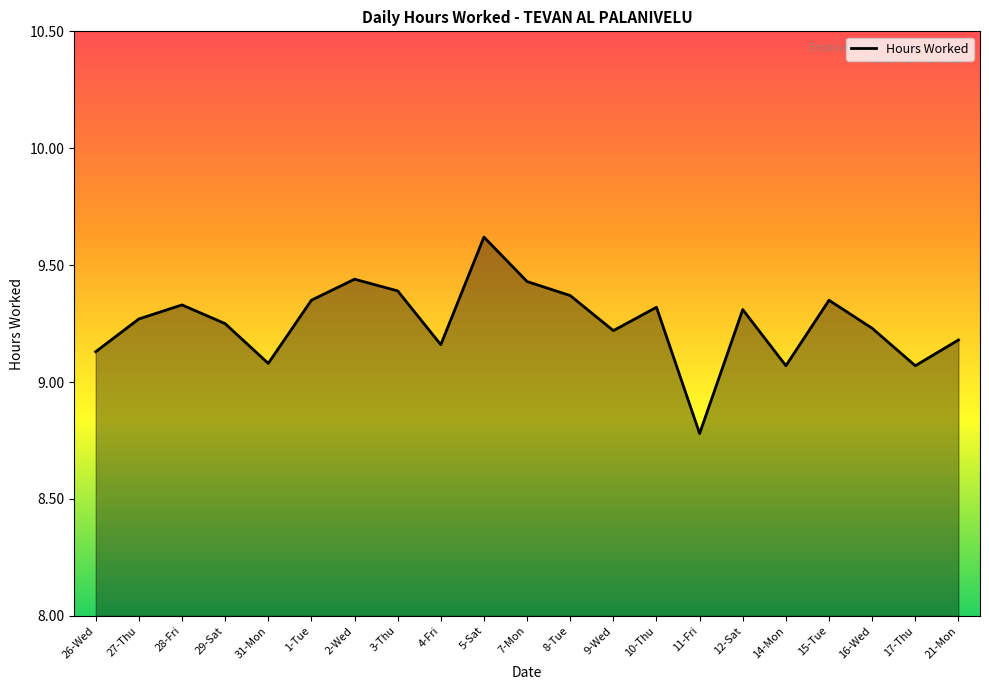

At which category does the chart reach its minimum across all series?

11-Fri